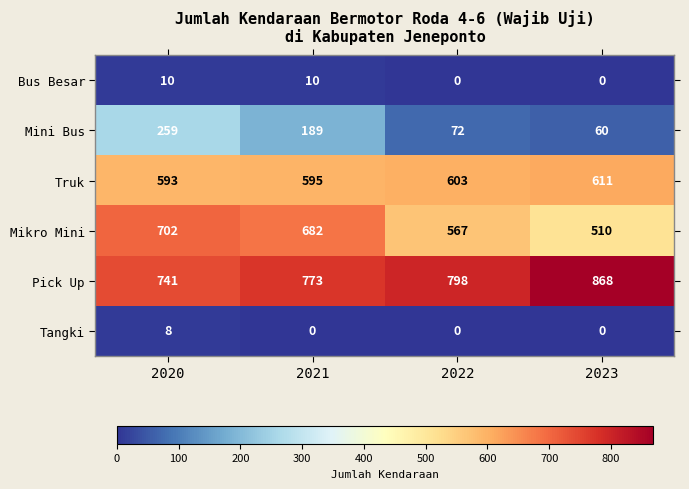

Count the Tangki values in the range 0 to 8.

4